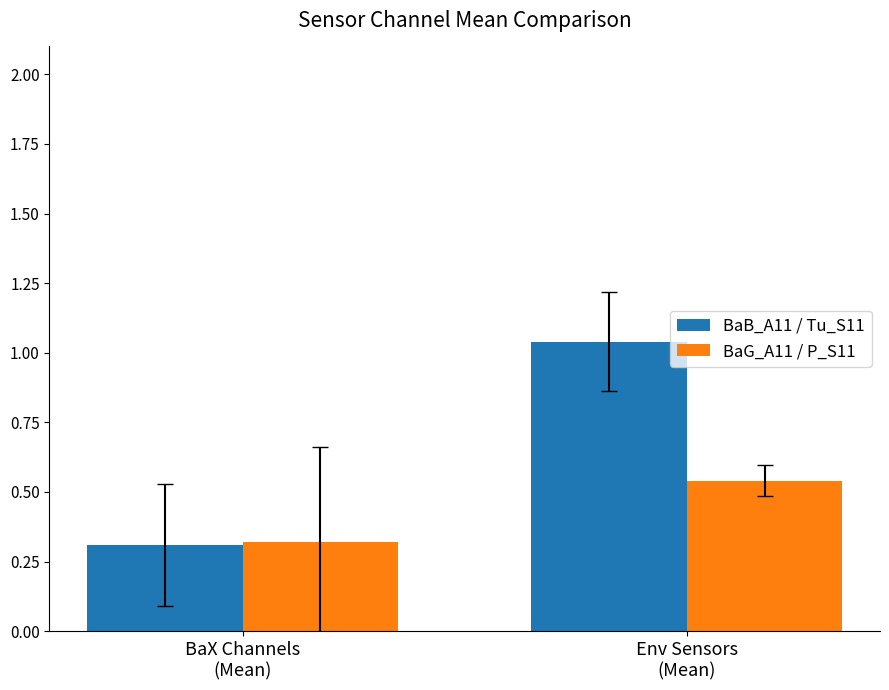

What is the minimum value for BaG_A11 / P_S11?

0.3